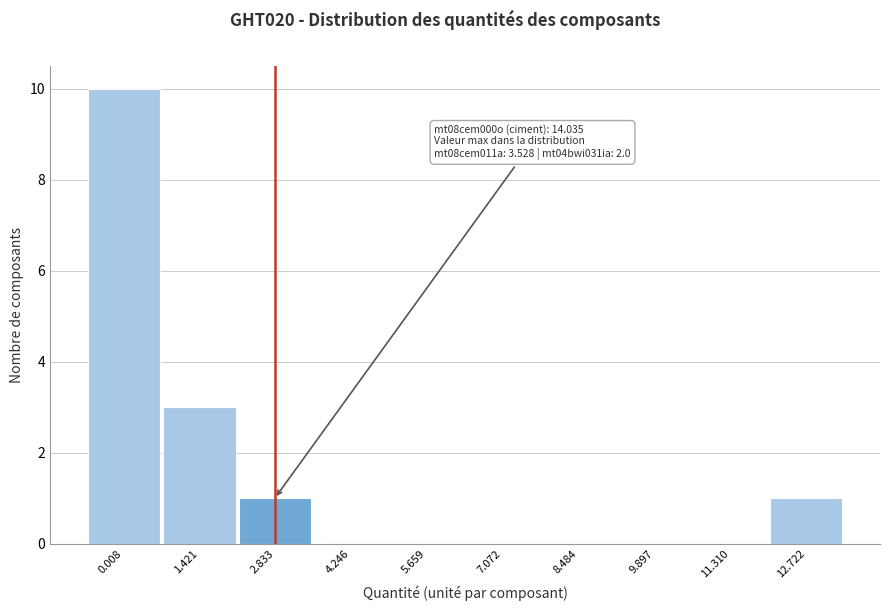

Reading right to left, transcribe all the data shown in this chart.

12.722=1	11.310=0	9.897=0	8.484=0	7.072=0	5.659=0	4.246=0	2.833=1	1.421=3	0.008=10